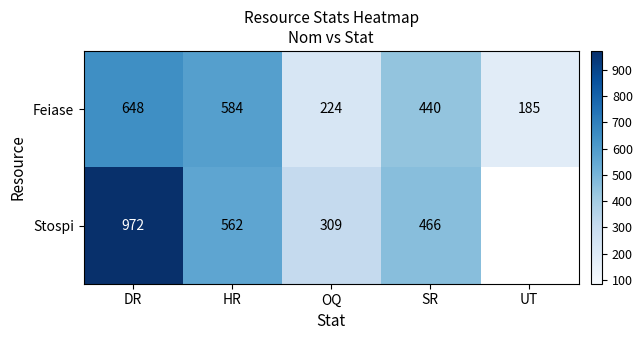

What is the difference between the maximum and minimum values in the Feiase series?

463